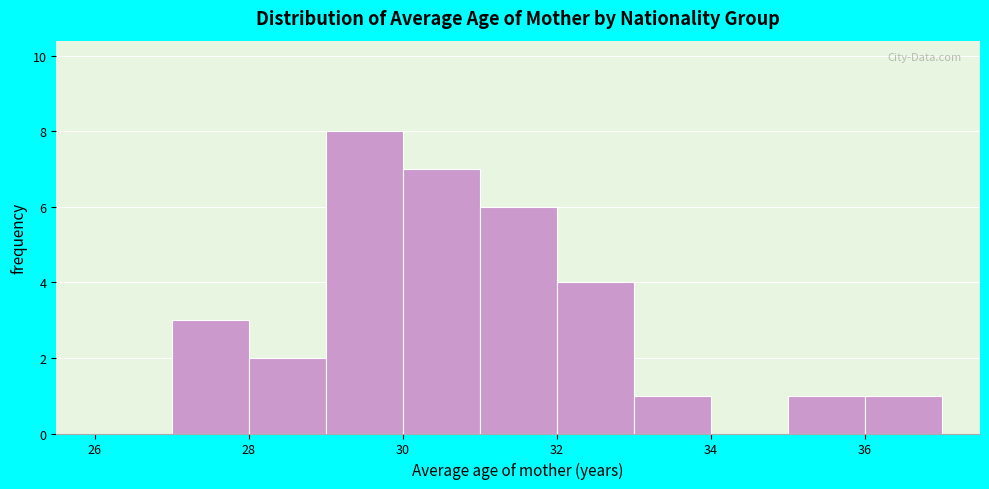

Reading left to right, transcribe this chart: for each bar, give the range it covers on the x-axis and its height. The values are not printed on the chart, so give them approximately, as read against the axis.

26 to 27: 0
27 to 28: 3
28 to 29: 2
29 to 30: 8
30 to 31: 7
31 to 32: 6
32 to 33: 4
33 to 34: 1
34 to 35: 0
35 to 36: 1
36 to 37: 1